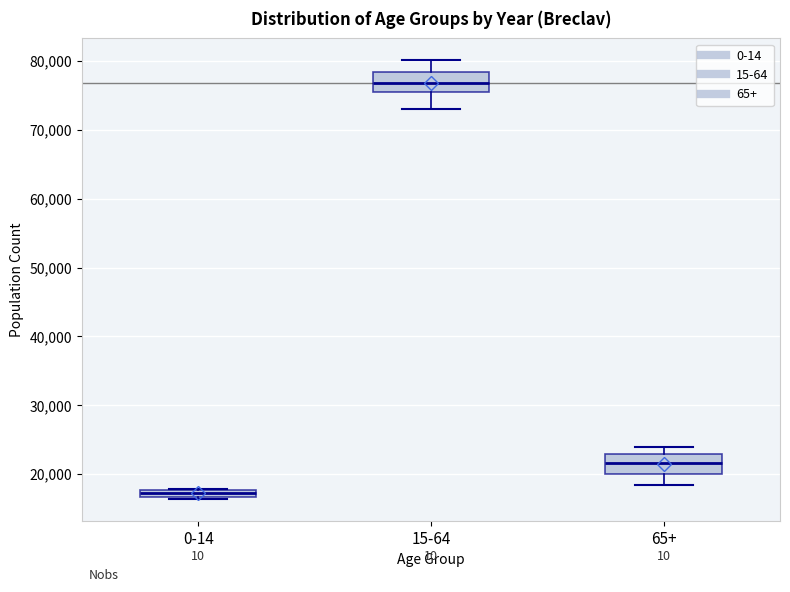

Where does the lower whisker of the box for 65+ end on the y-axis? The values are not printed on the chart, so give them approximately, as read against the axis.

18000